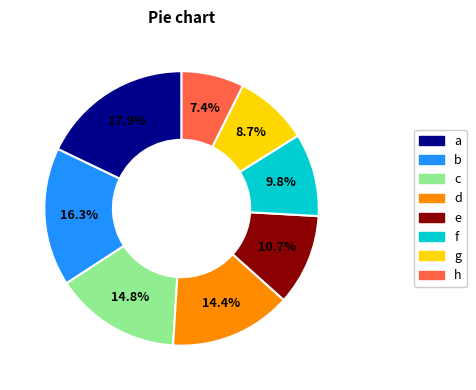

Is there a majority slice in this chart?

No